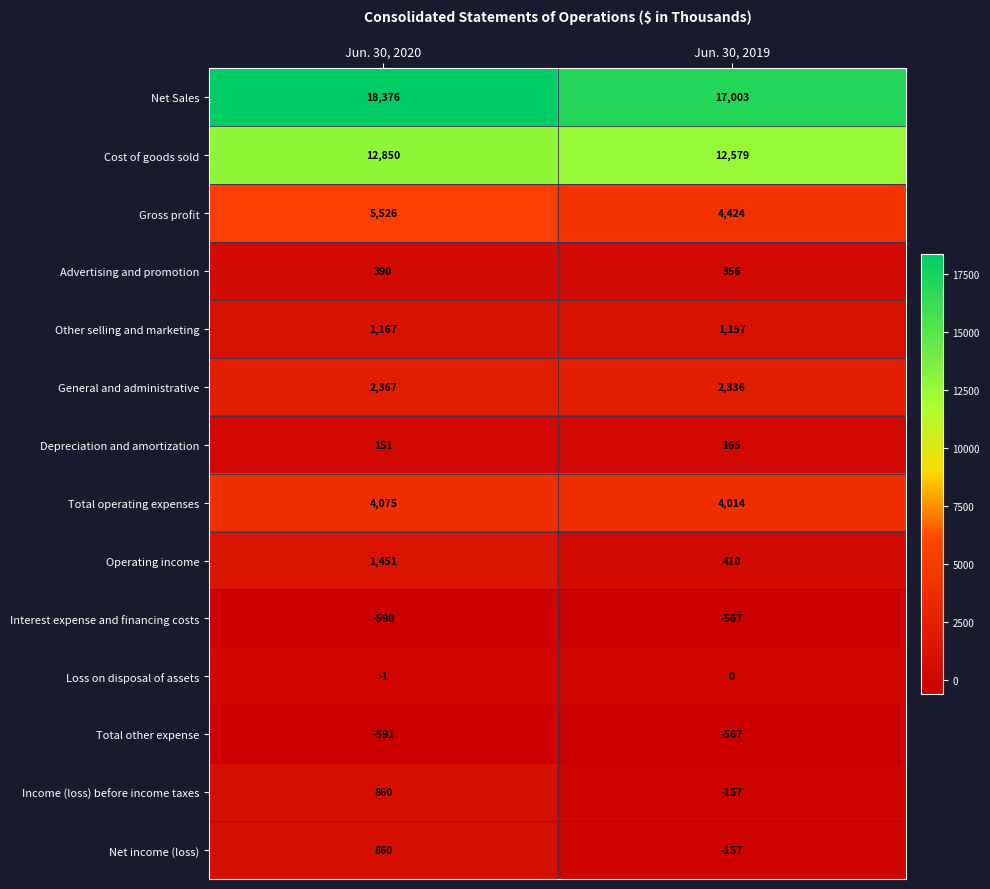

List the labels in order of Advertising and promotion value, smallest first.

Jun. 30, 2019, Jun. 30, 2020